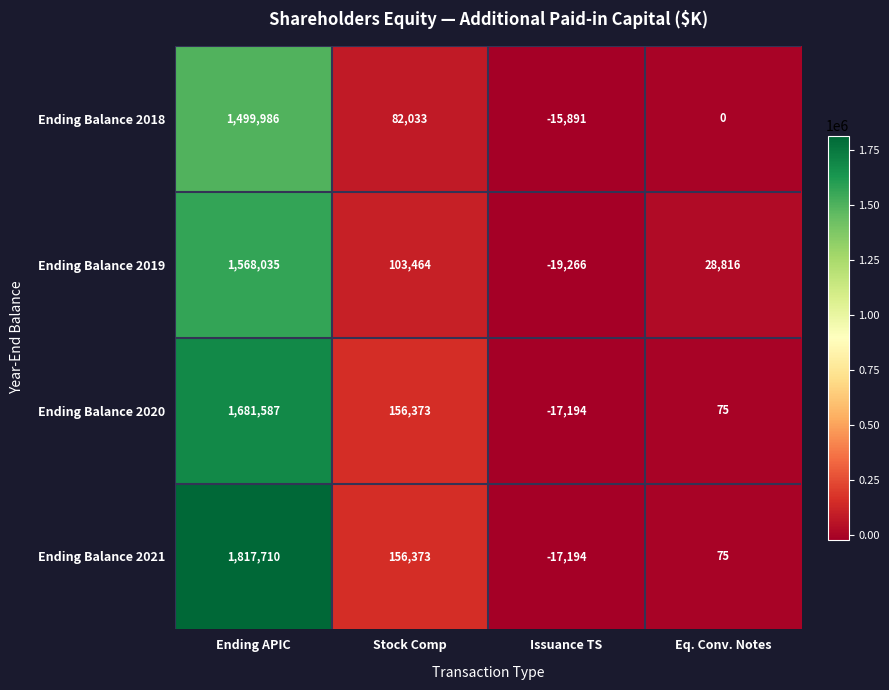

What is the difference between the maximum and second lowest values in the Ending Balance 2021 series?

1817635